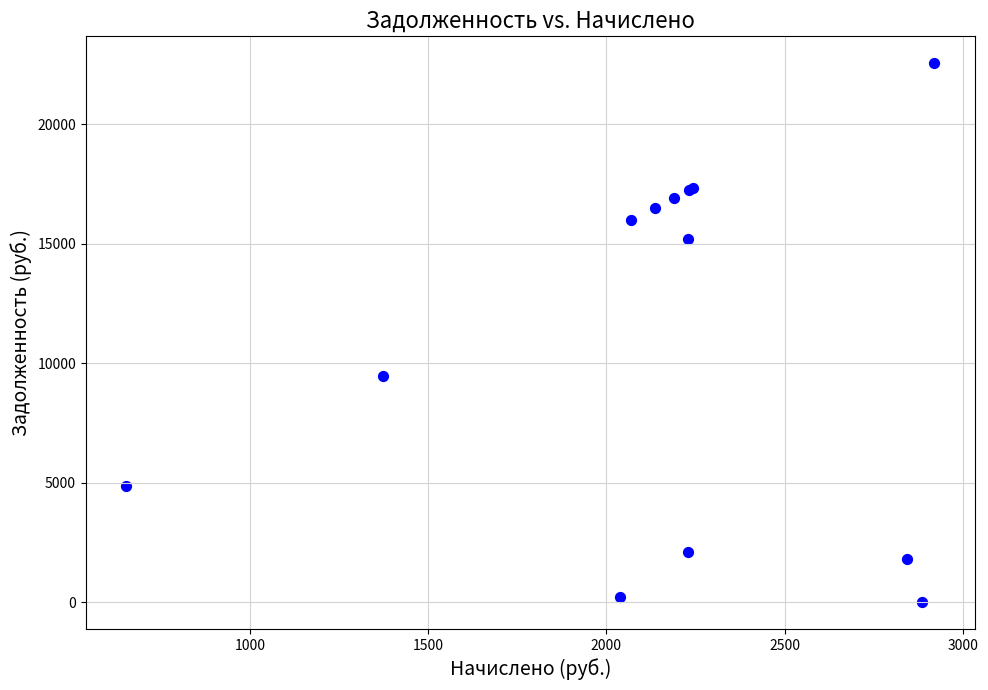

What Y value in the scatter plot is closest to 11273?

9458.9